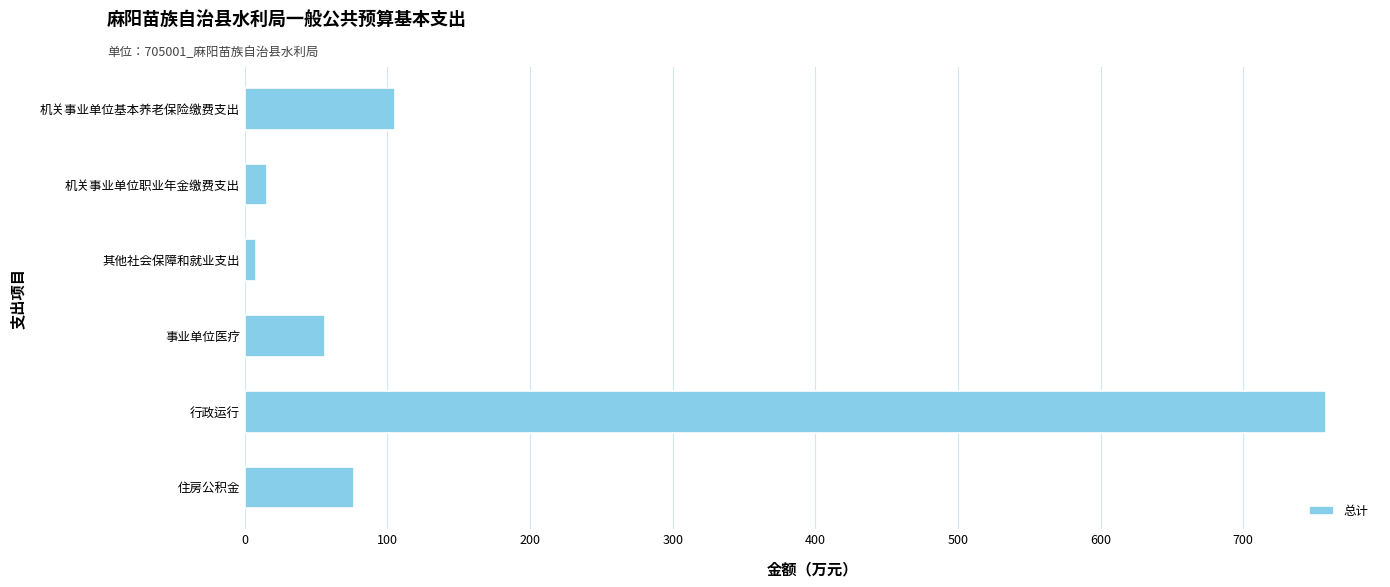

Are the bars horizontal?

Yes